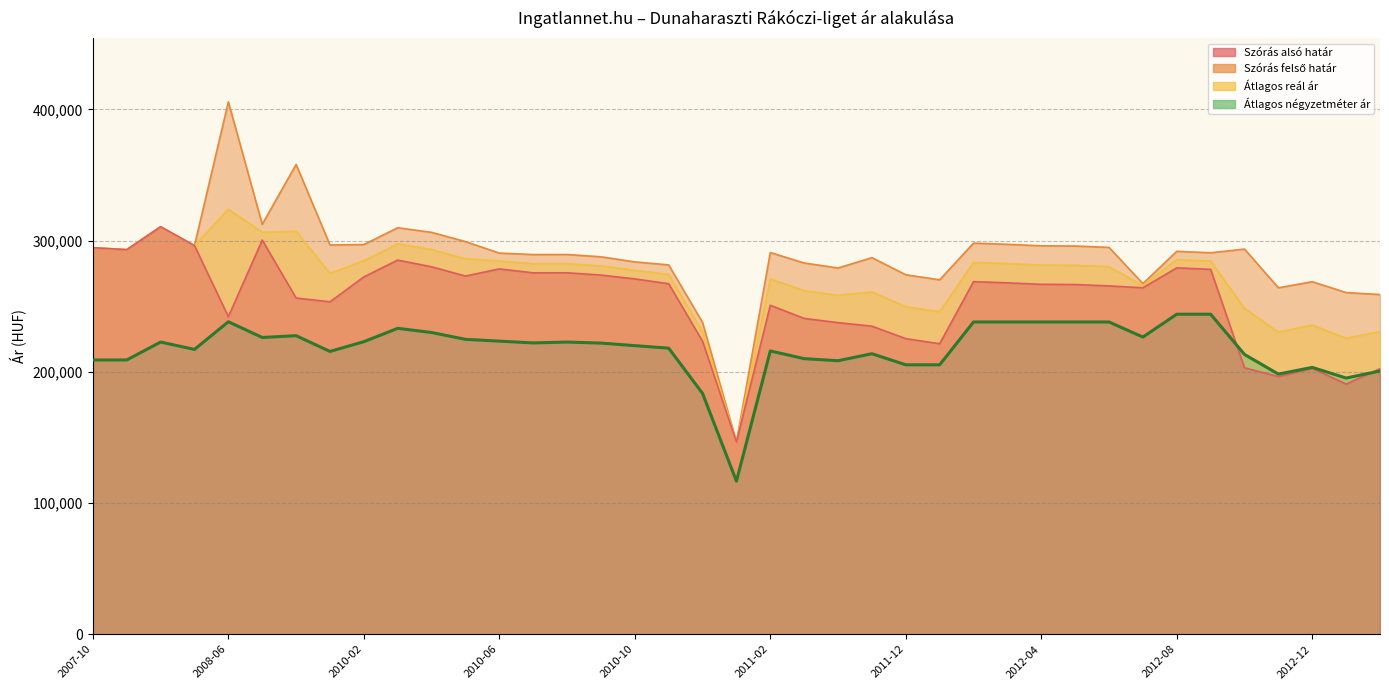

What is the average value of the Szórás felső határ series?

288348